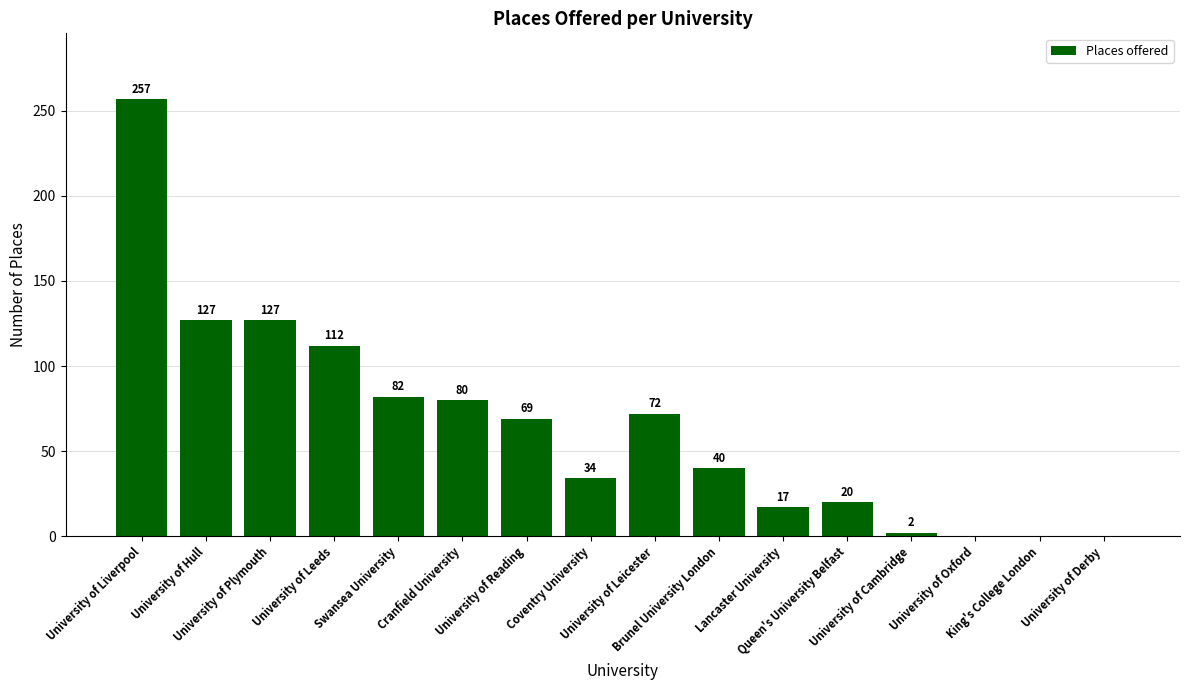

How many distinct data groups are displayed?

1